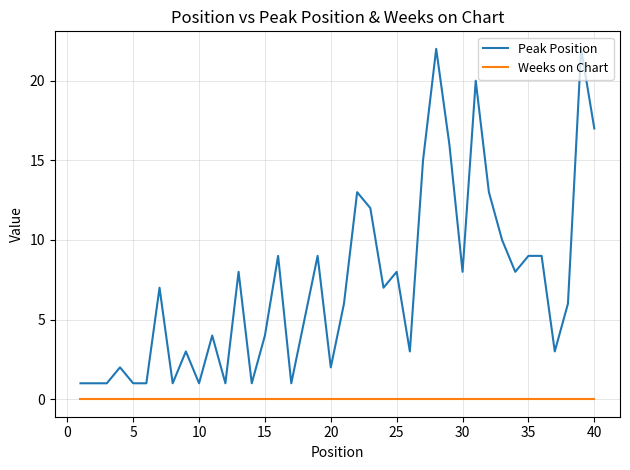

What is the difference between the maximum and minimum values in the Peak Position series?

21